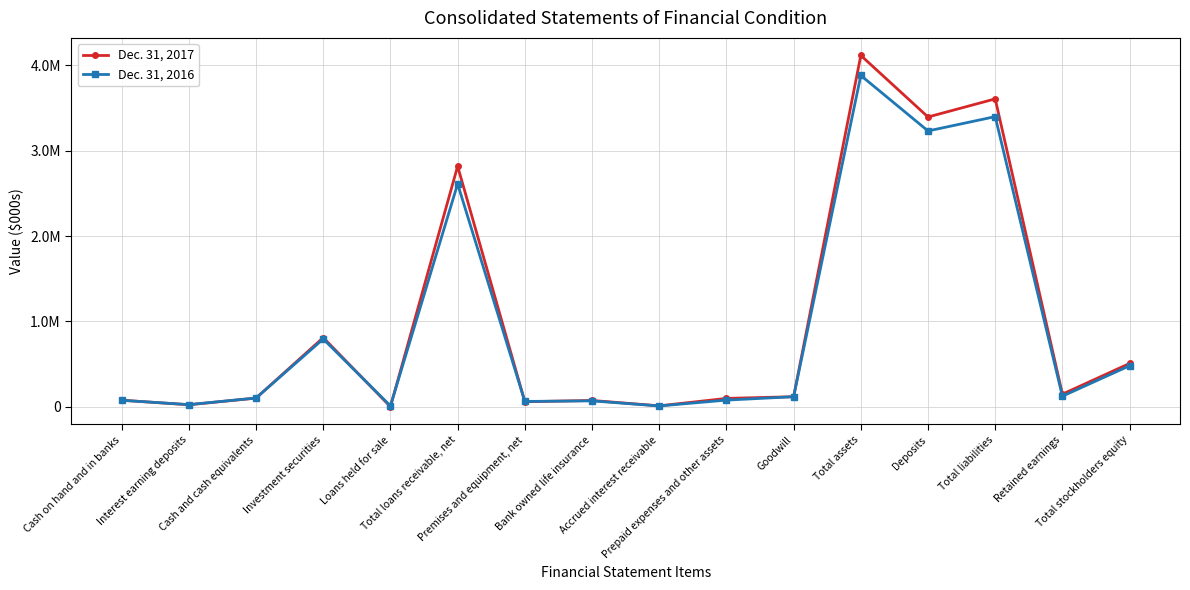

What position from the right is Investment securities?

13